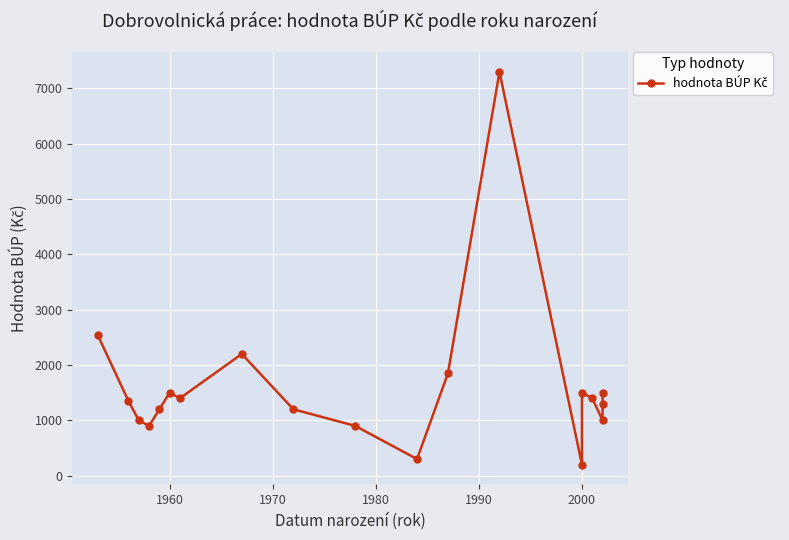

What is the difference between the maximum and second lowest values?

7000